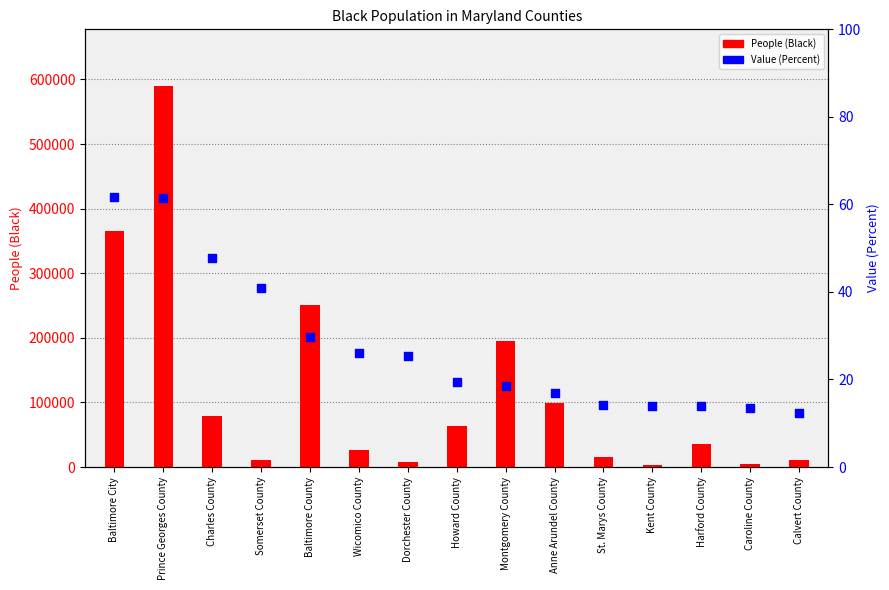

What are all the series names shown in the legend?

People (Black), Value (Percent)